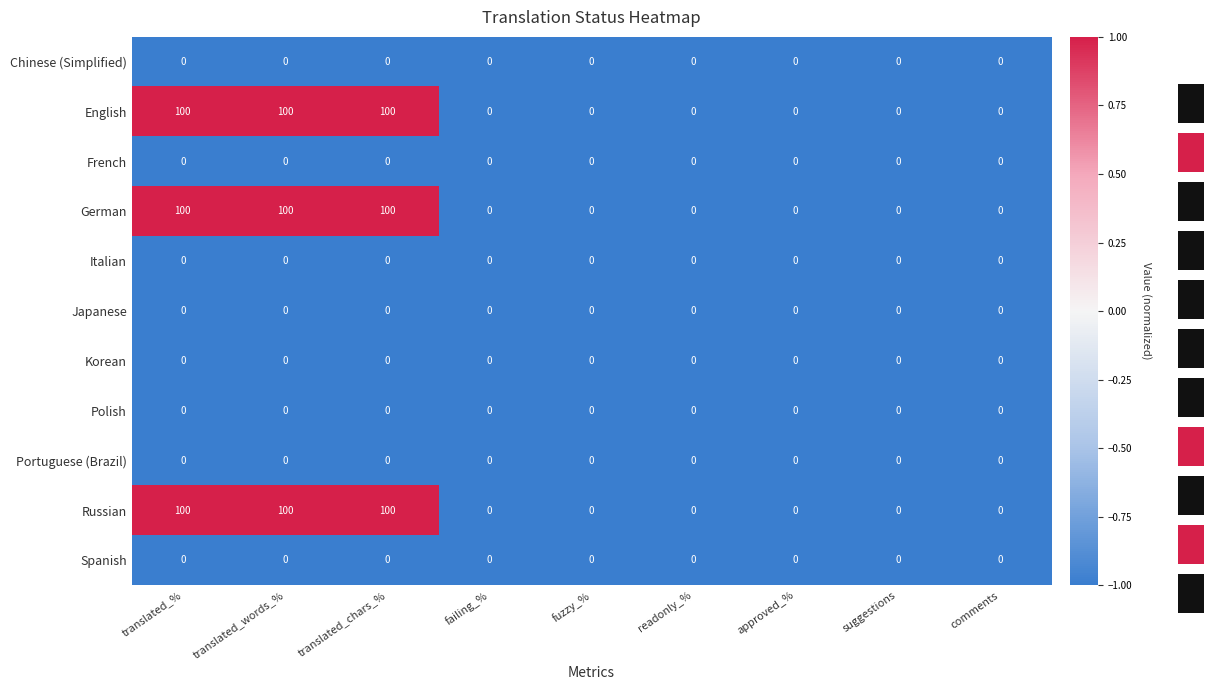

Is it true that French equals 0 at failing_%?

True